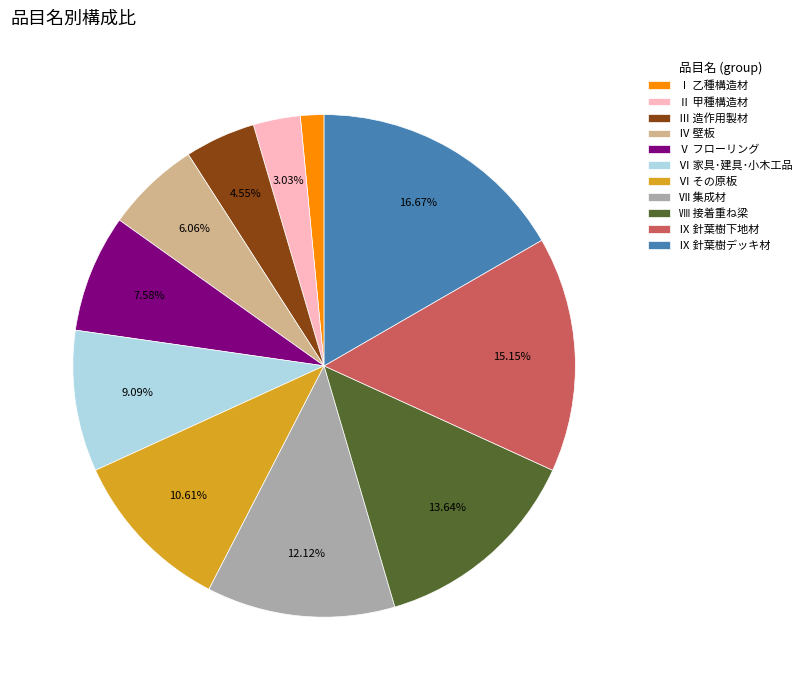

Is the sum of Ⅰ 乙種構造材 and Ⅵ その原板 greater than half?

No